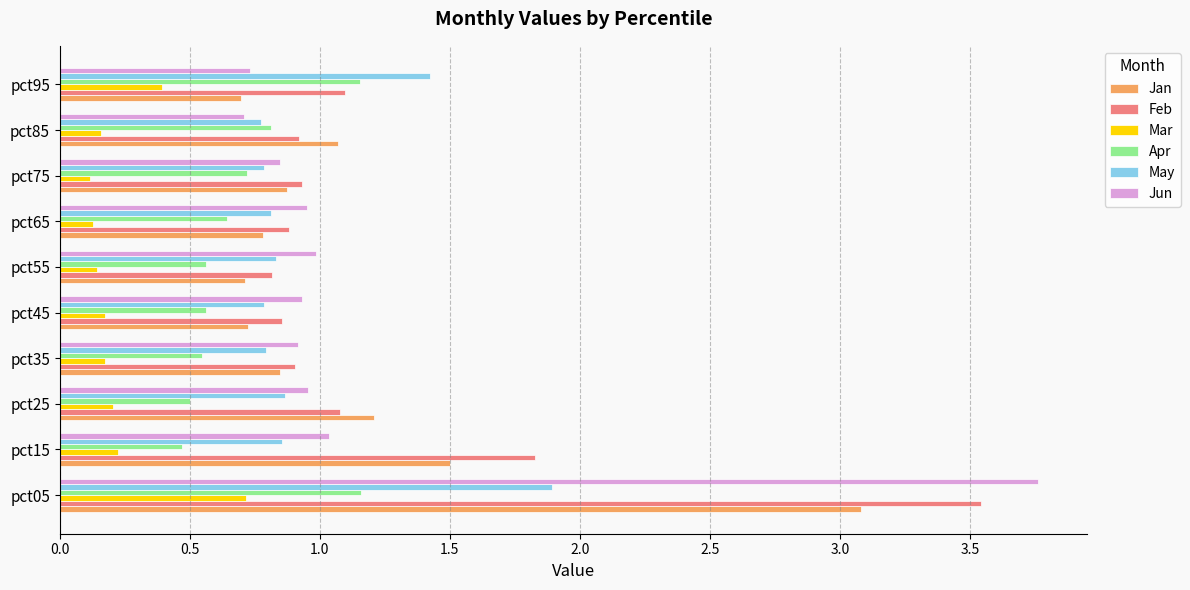

Between pct05 and pct95, which series saw the biggest shift?

Jun